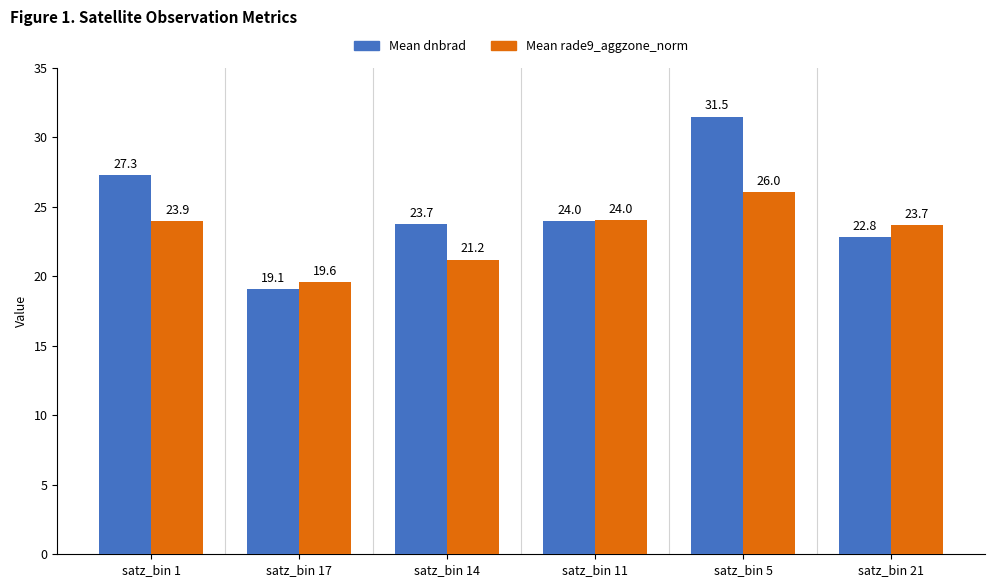

What is the spread (max minus min) of values at satz_bin 17?

0.5